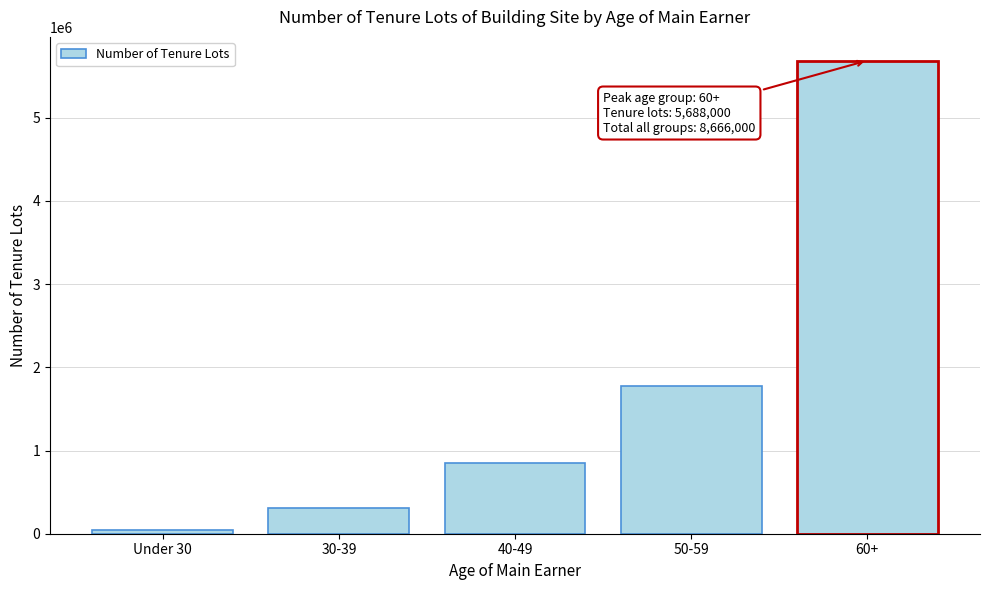

Reading left to right, what are all the values shown in this chart?

Under 30=46000	30-39=306000	40-49=847000	50-59=1779000	60+=5688000